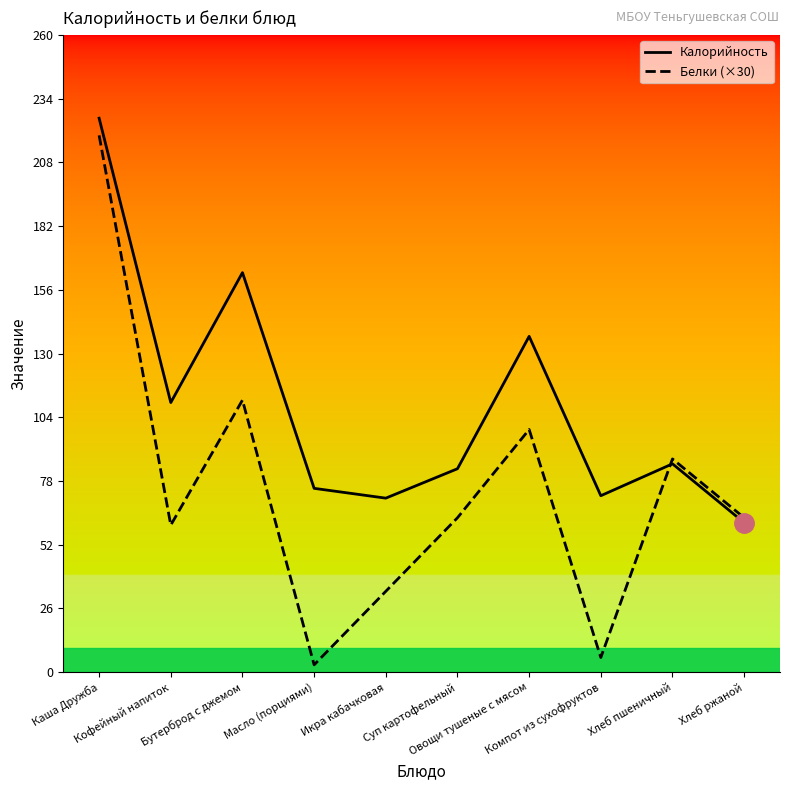

Which series has the largest total across all categories?

Калорийность